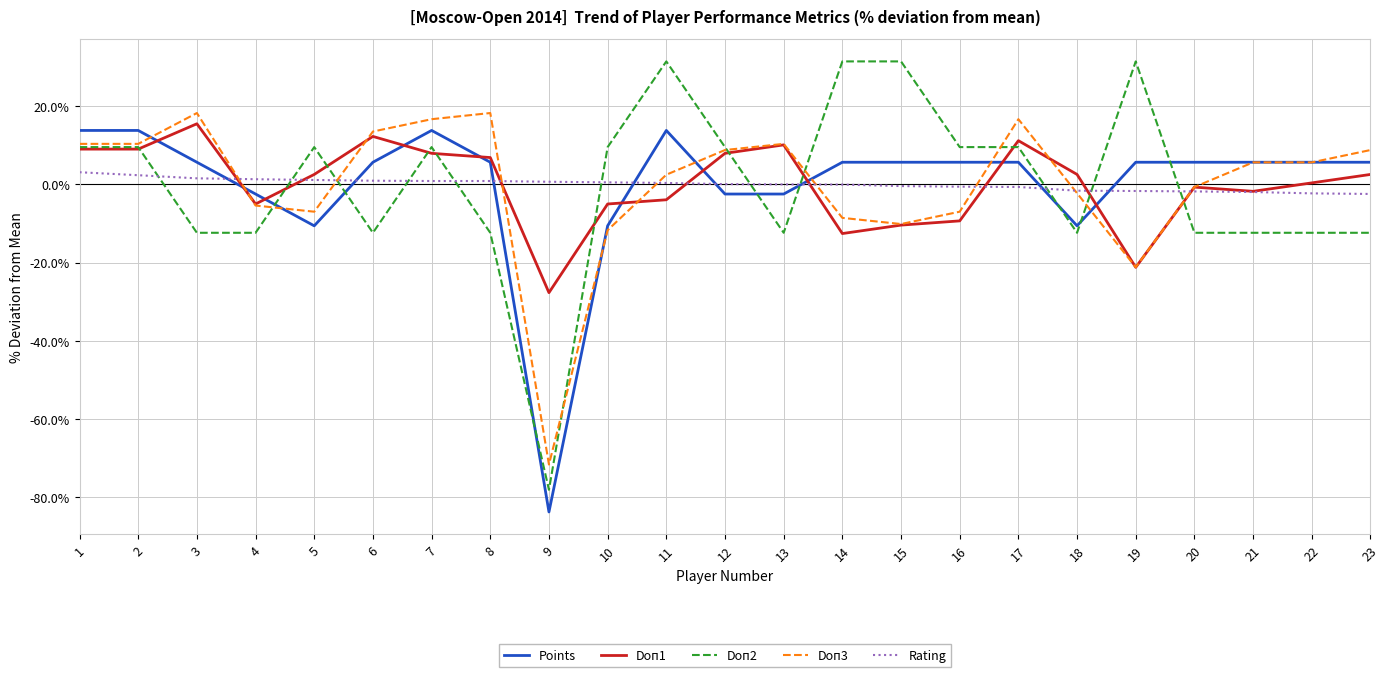

The value of Doп2 at 7 is 9.5. True or false?

True